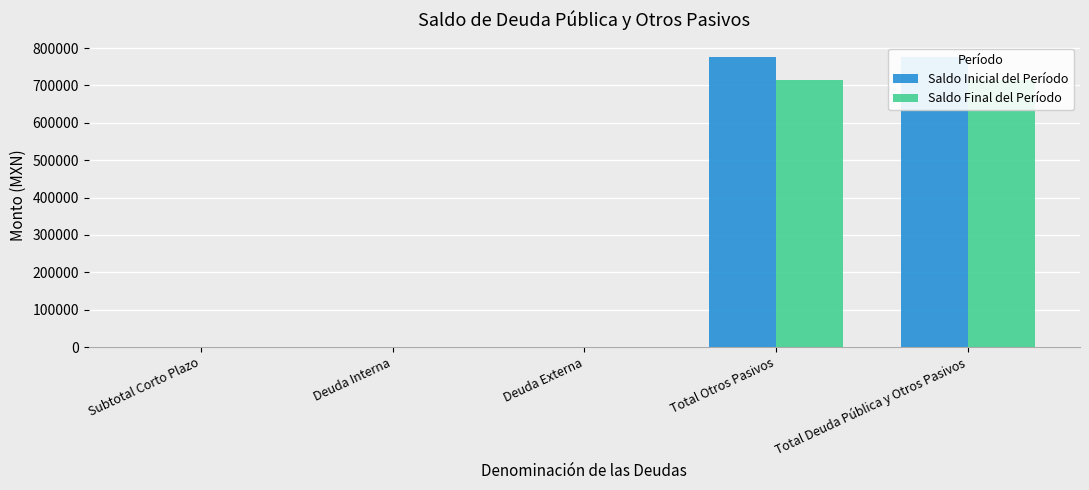

What are all the series names shown in the legend?

Saldo Inicial del Período, Saldo Final del Período